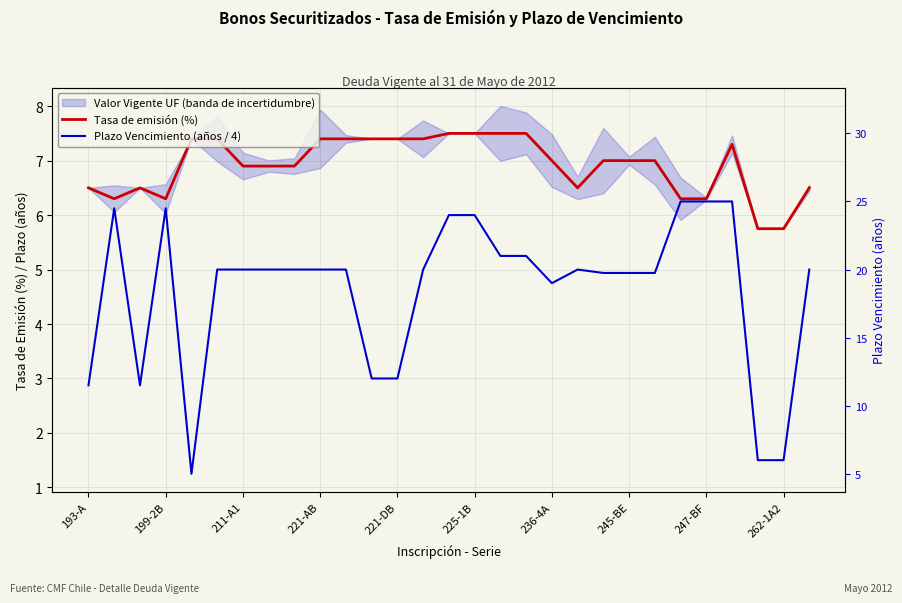

True or false: Plazo Vencimiento (años / 4) and Tasa de emisión (%) cross at least once.

False